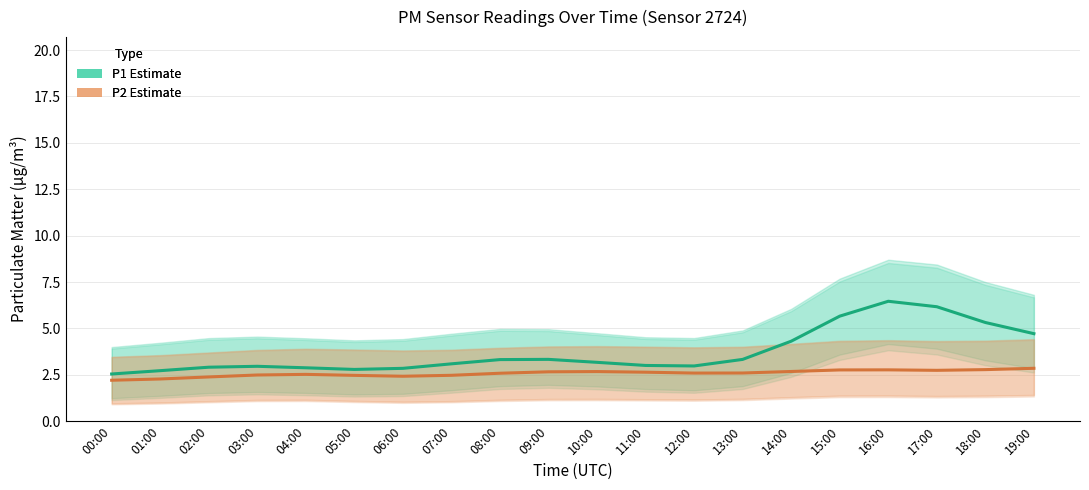

What value does the P2 (PM2.5) series have at 09:00?

2.7